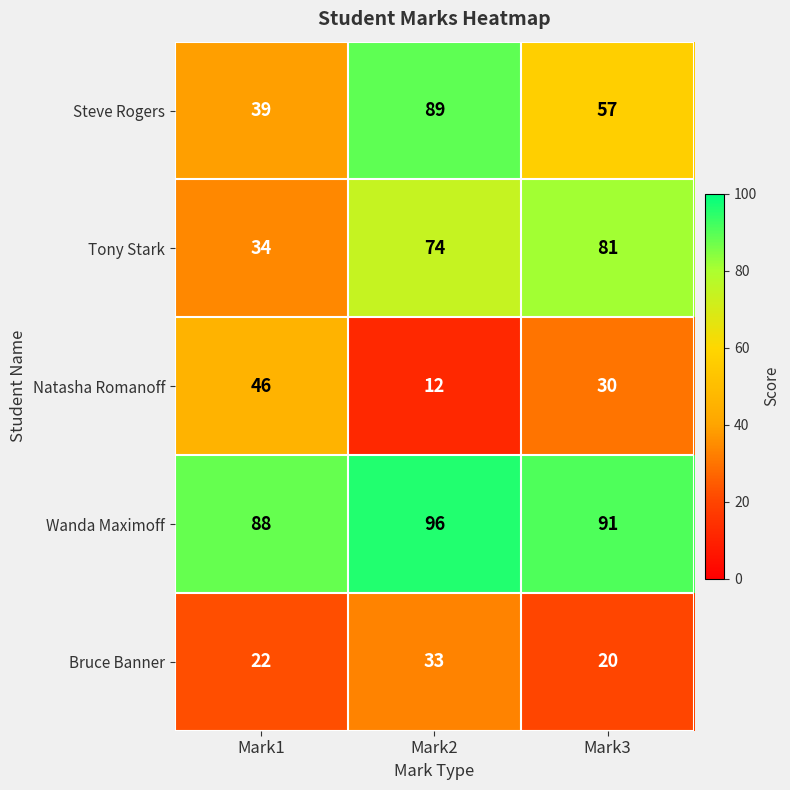

List the series in order of their peak value, highest first.

Wanda Maximoff, Steve Rogers, Tony Stark, Natasha Romanoff, Bruce Banner